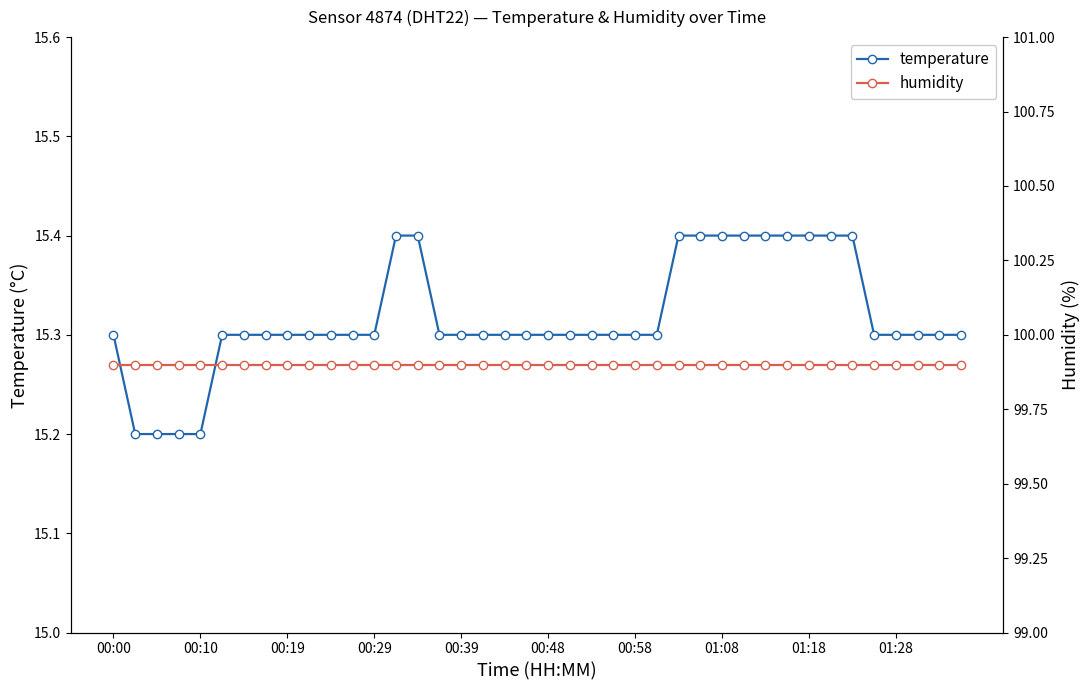

Does the chart display data point markers on the line(s)?

Yes